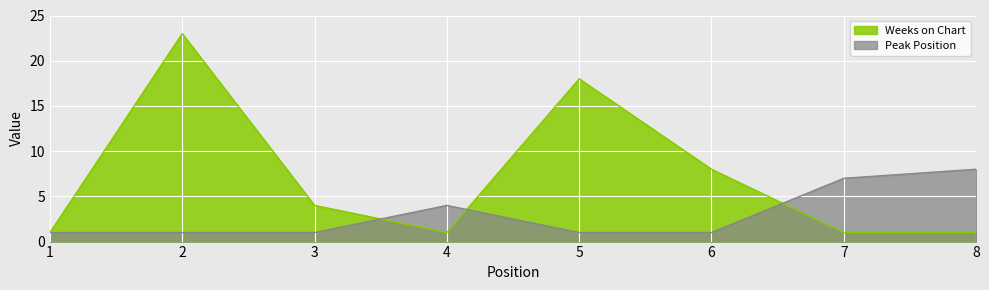

True or false: Weeks on Chart and Peak Position cross at least once.

True